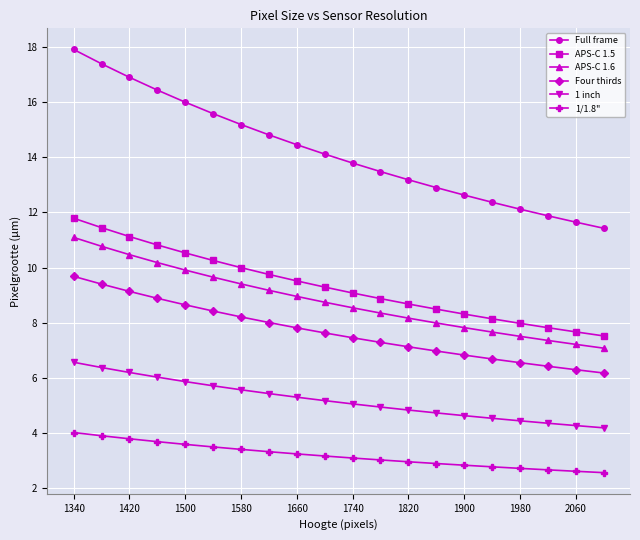

True or false: APS-C 1.5 and 1 inch intersect in this chart.

False